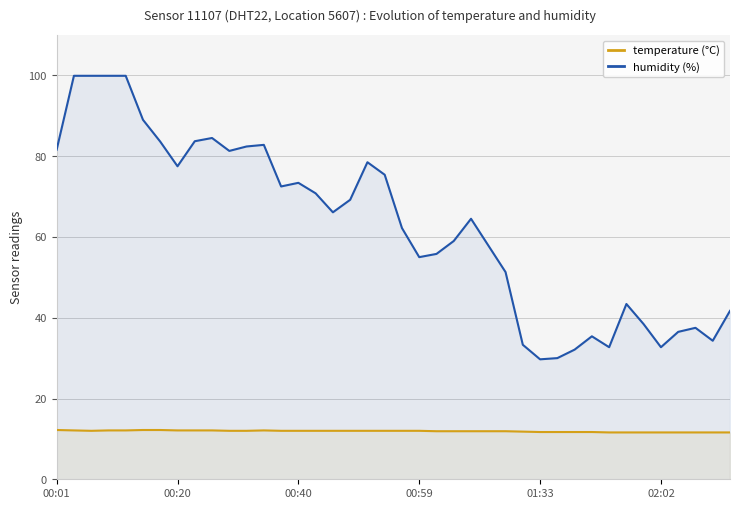

Rank the series by their maximum value, from lowest to highest.

temperature (°C), humidity (%)